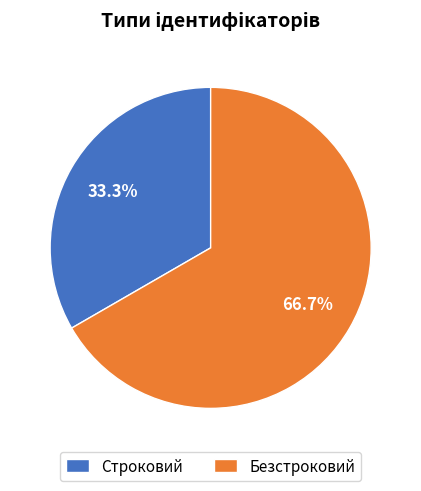

What is the ratio of the value at Строковий to the value at Безстроковий?

0.5